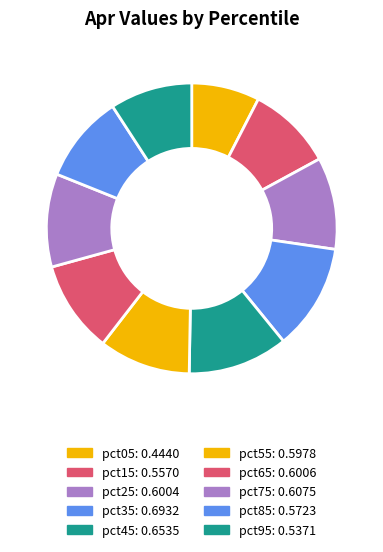

How many segments does this pie chart have?

10